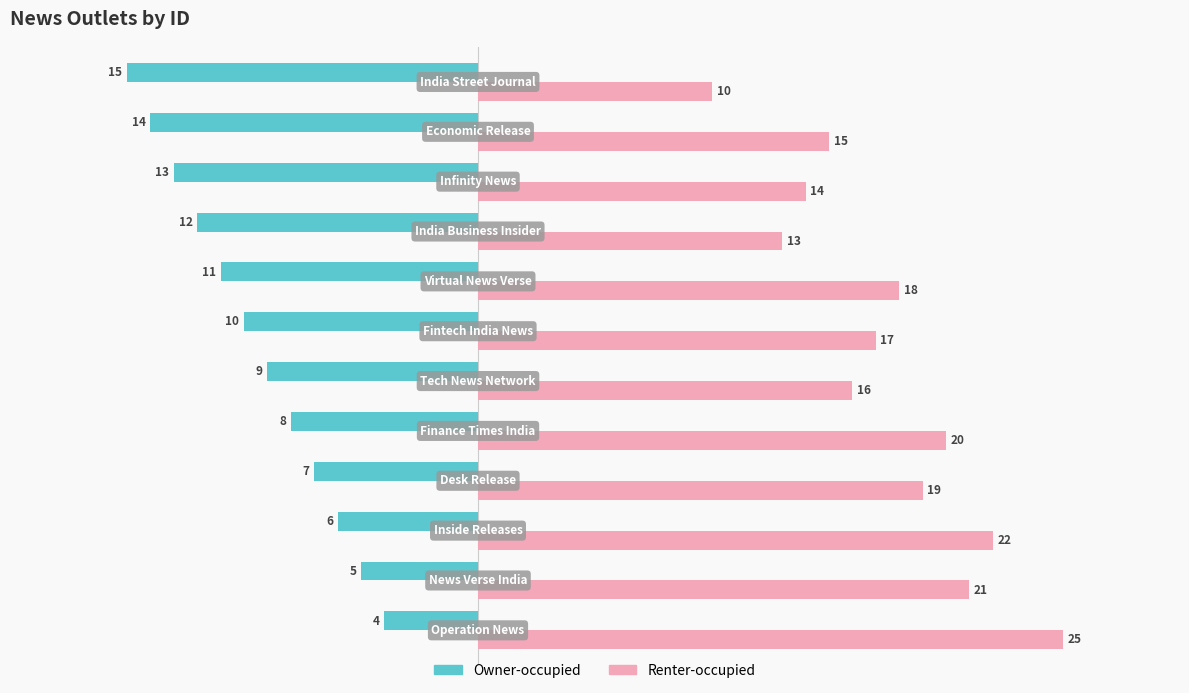

Which series has the widest spread of values?

Renter-occupied